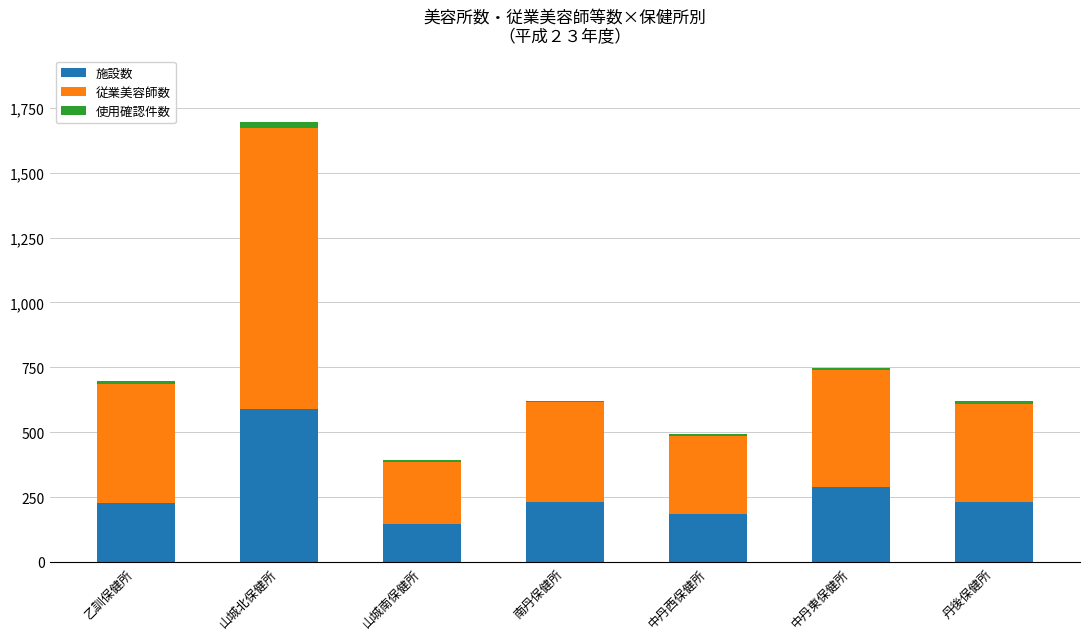

The value of 施設数 at 山城南保健所 is 145. True or false?

True